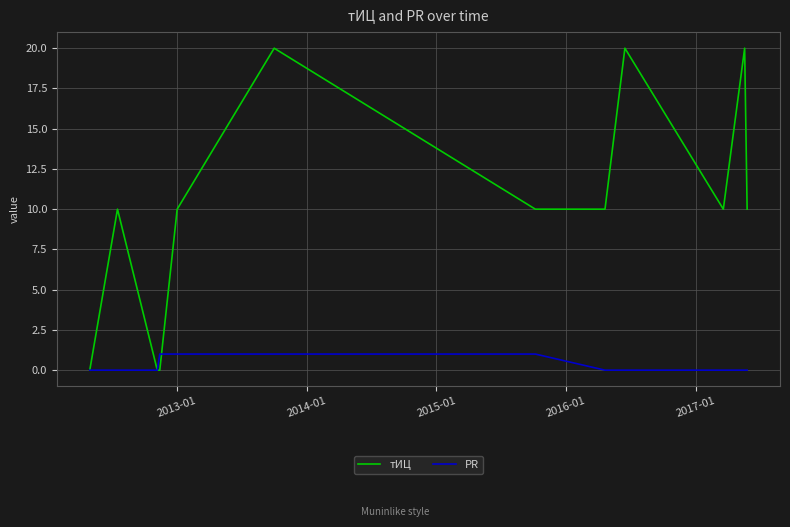

Which series has the largest range (max minus min)?

тИЦ